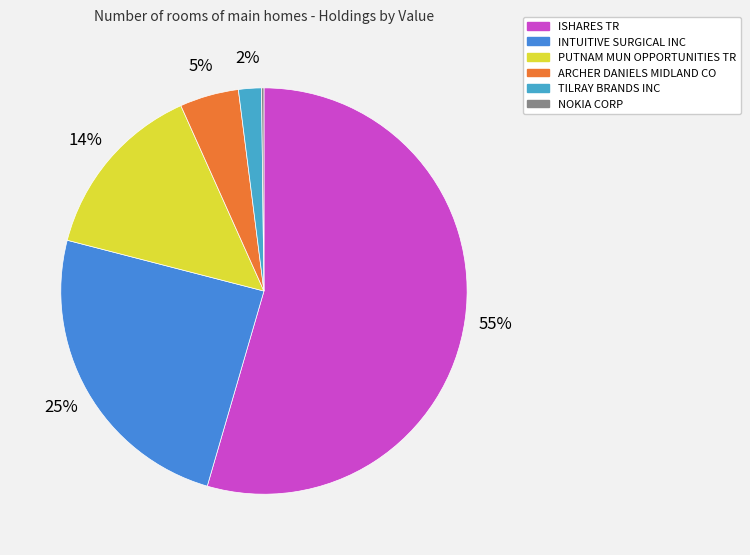

Is it true that PUTNAM MUN OPPORTUNITIES TR is 14% of the pie?

True